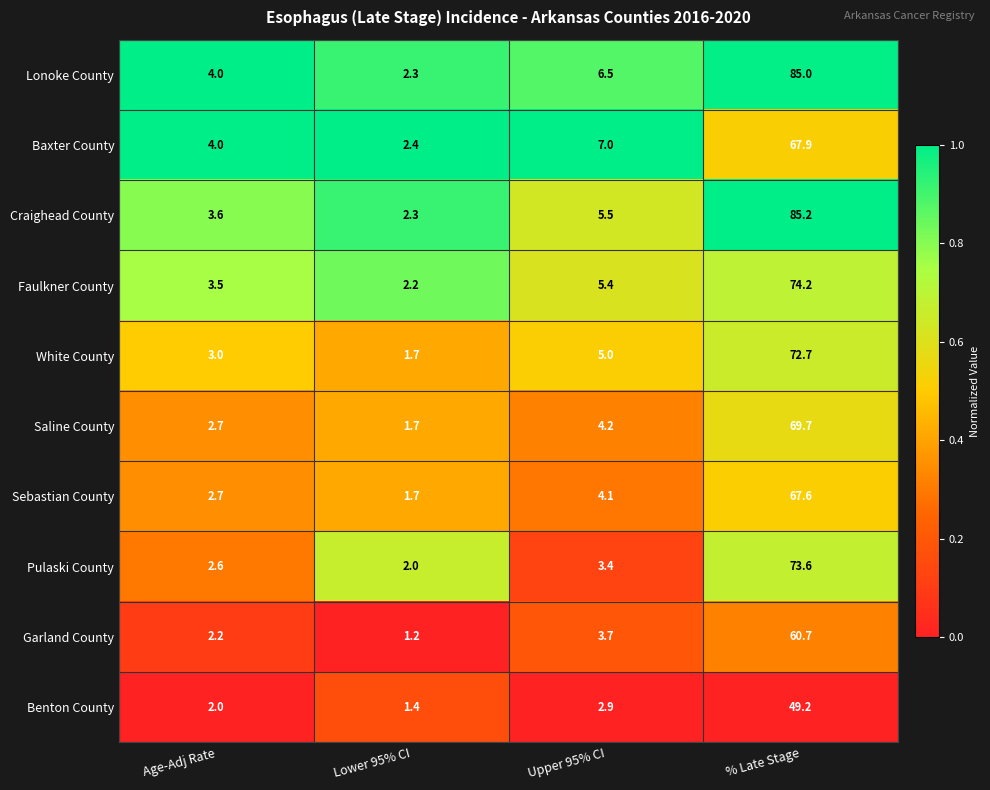

Which series has the widest spread of values?

Craighead County